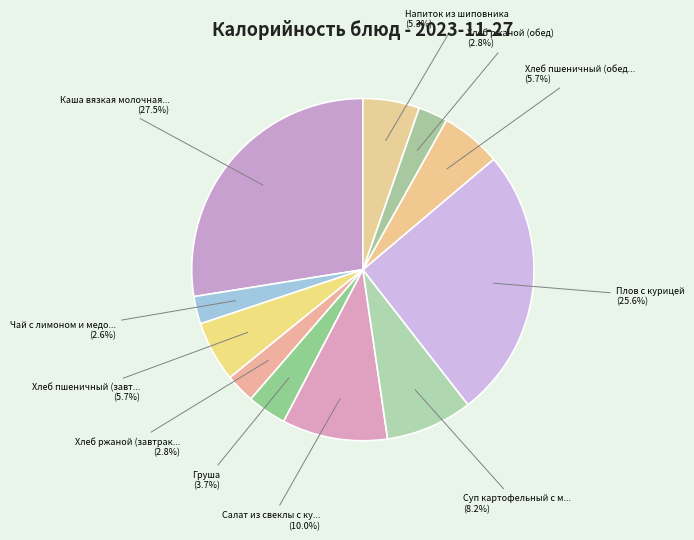

To the nearest percent, what is the difference between the largest and smallest slice percentages?

25%